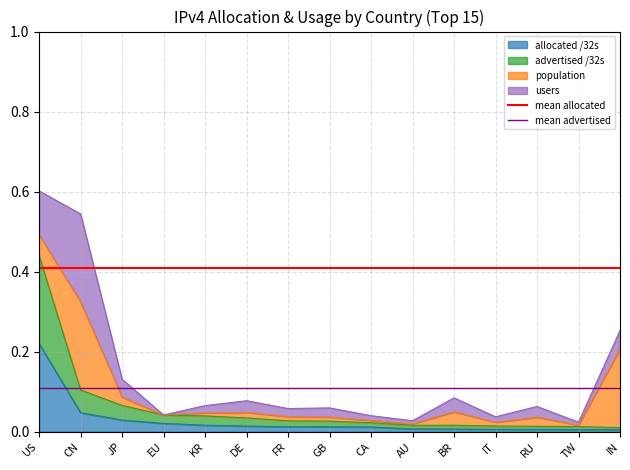

The value of allocated /32s at IT is 0.0. True or false?

True